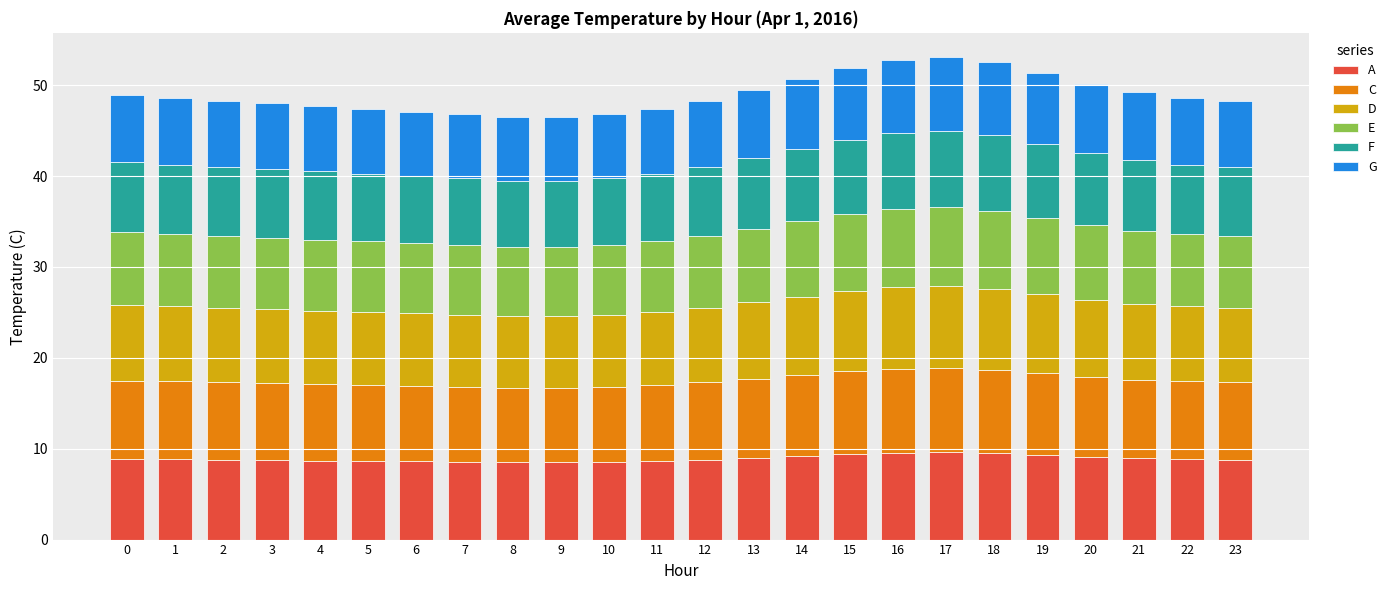

What is the total value across all series at 11?

47.4